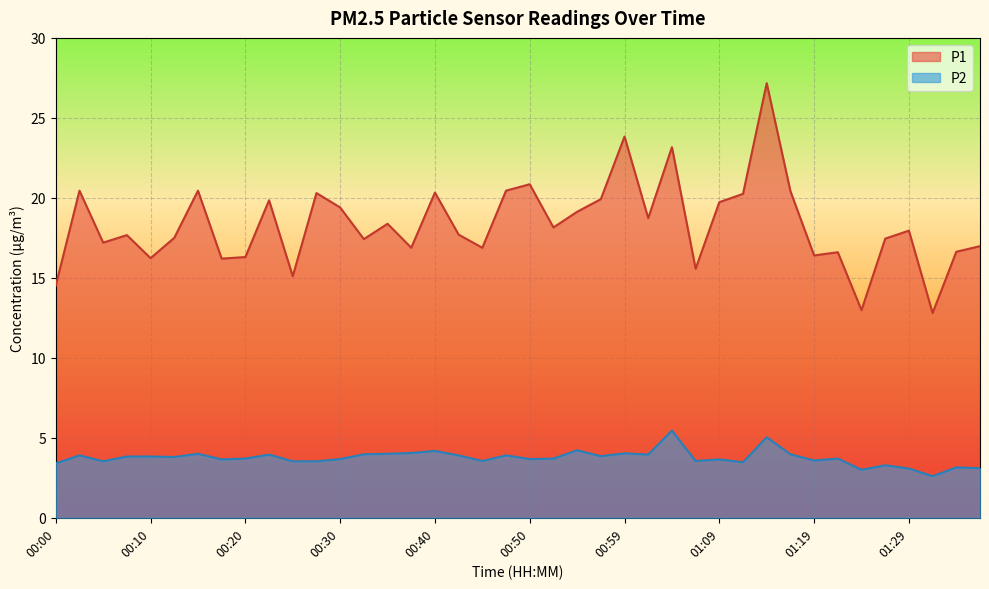

Which series has the largest total across all categories?

P1